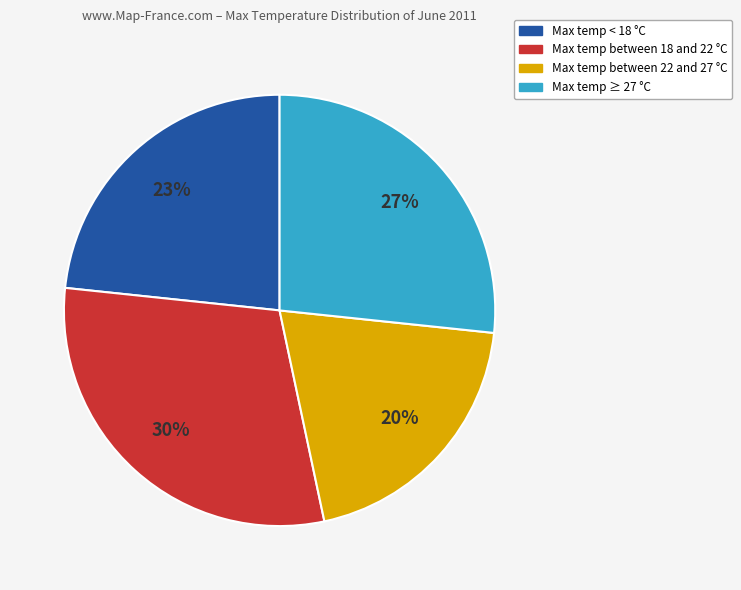

Is there a majority slice in this chart?

No